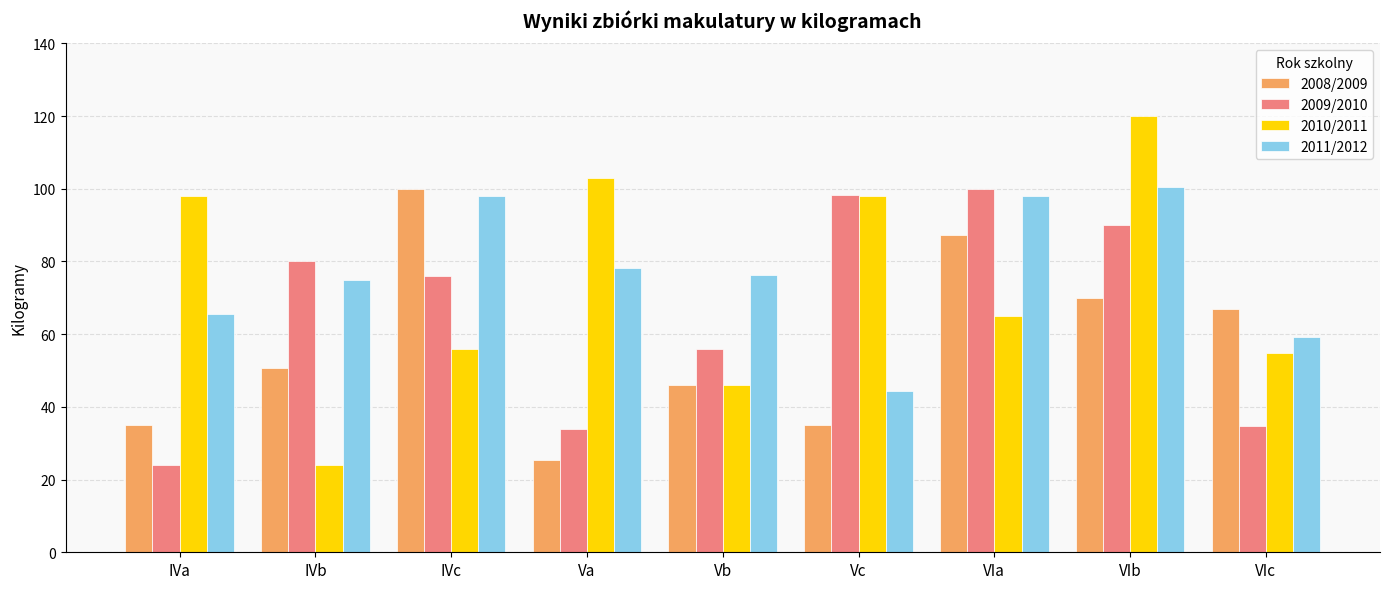

At which label does 2011/2012 first exceed 76?

IVc